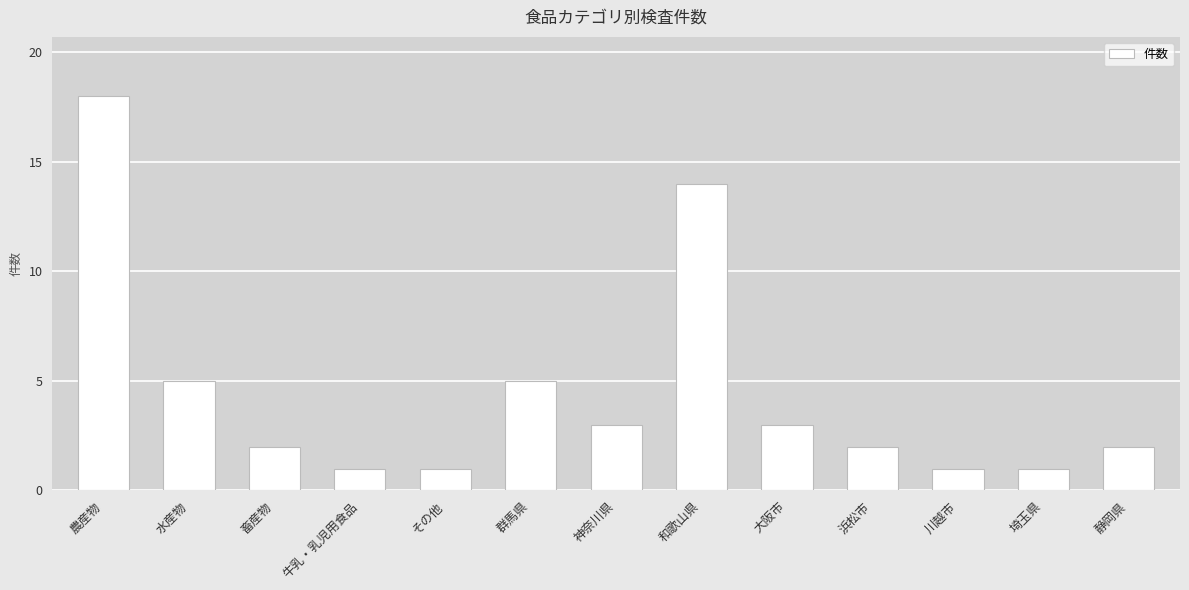

What is the difference between the values at 和歌山県 and 浜松市?

12